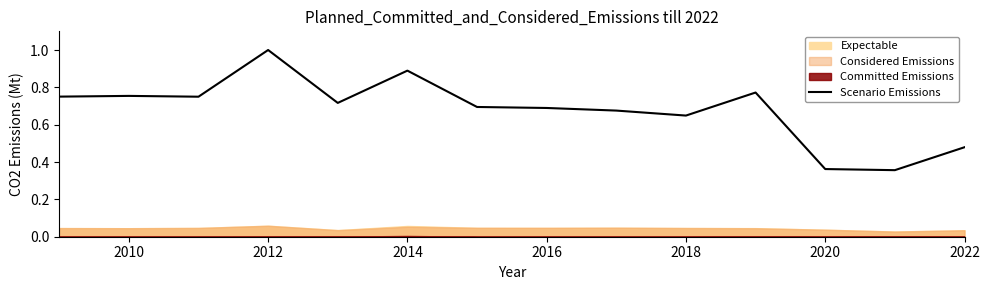

The value of Scenario Emissions at 2012 is 1.0. True or false?

True